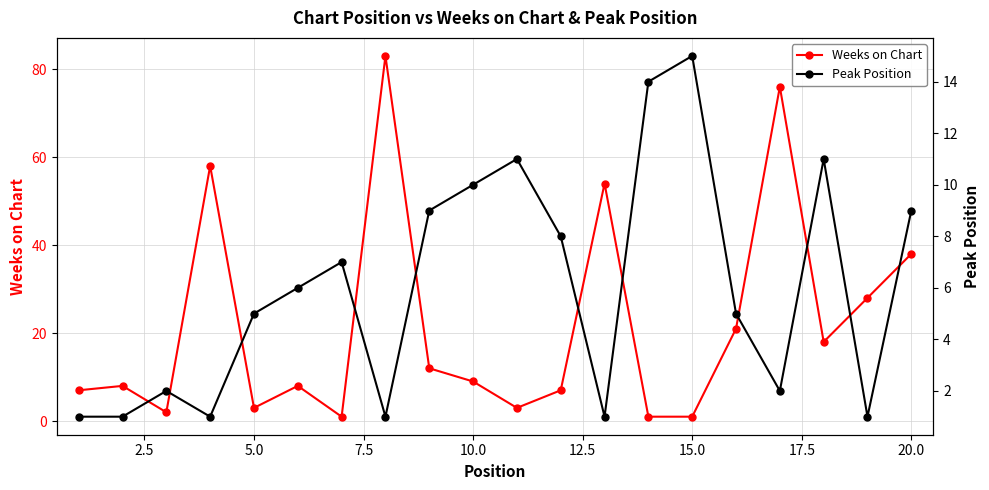

True or false: Peak Position has more than 0 interior local peaks.

True